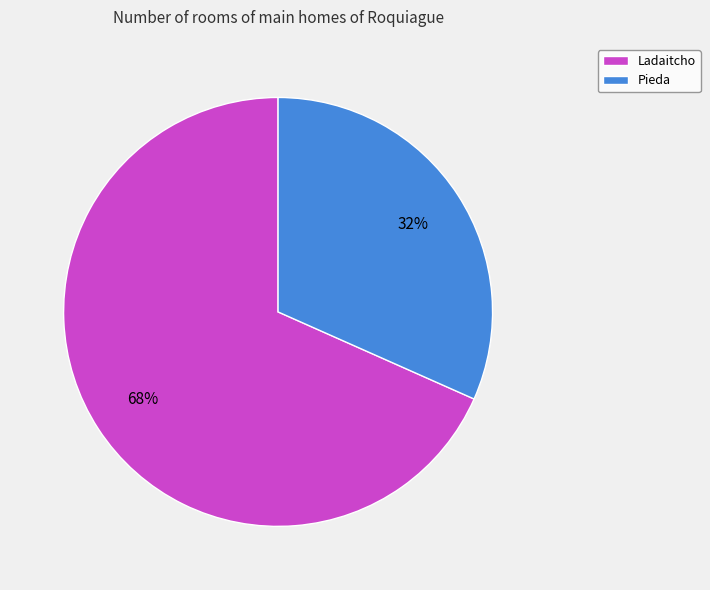

To the nearest percent, what is the combined percentage of Ladaitcho and Pieda?

100%